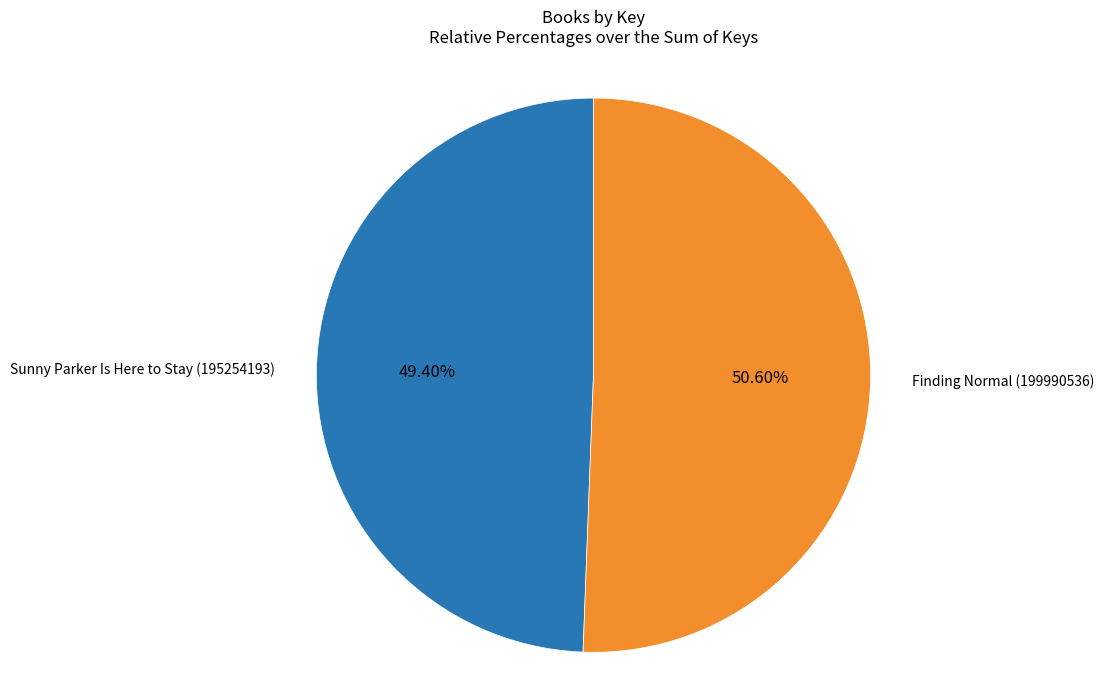

Is Sunny Parker Is Here to Stay (195254193) the majority of the pie?

No